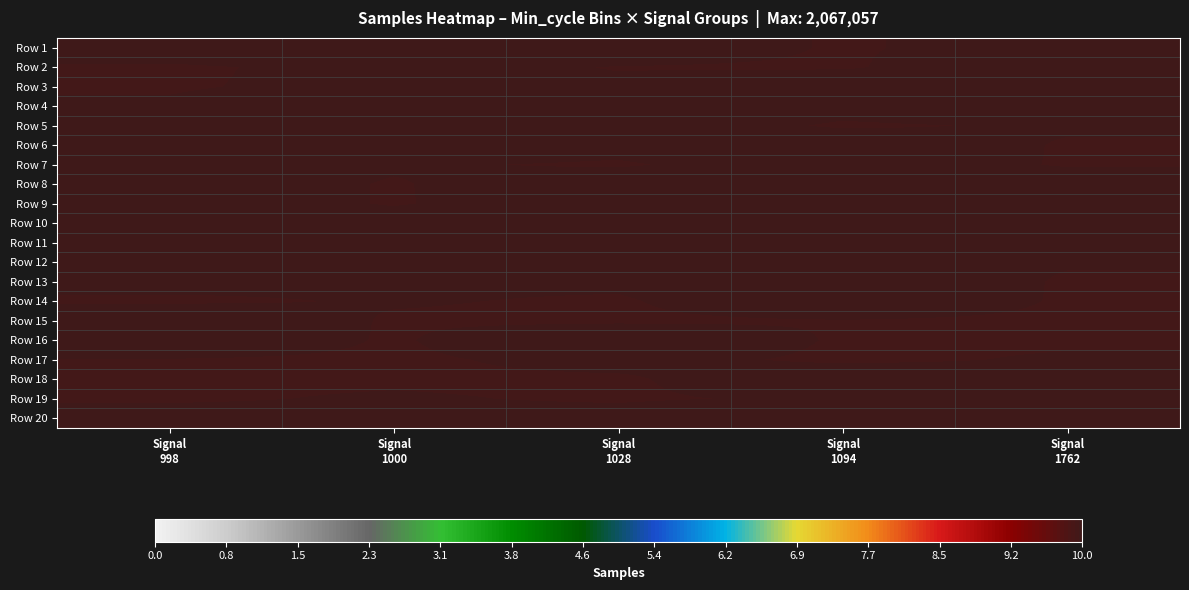

Which has a higher value, Signal
1762 or Signal
1028?

Signal
1028